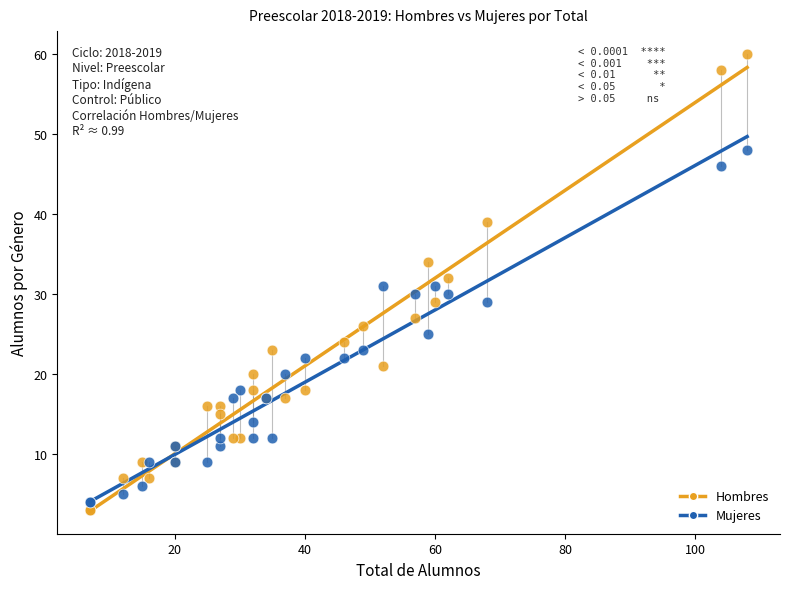

What are all the series names shown in the legend?

Hombres, Mujeres